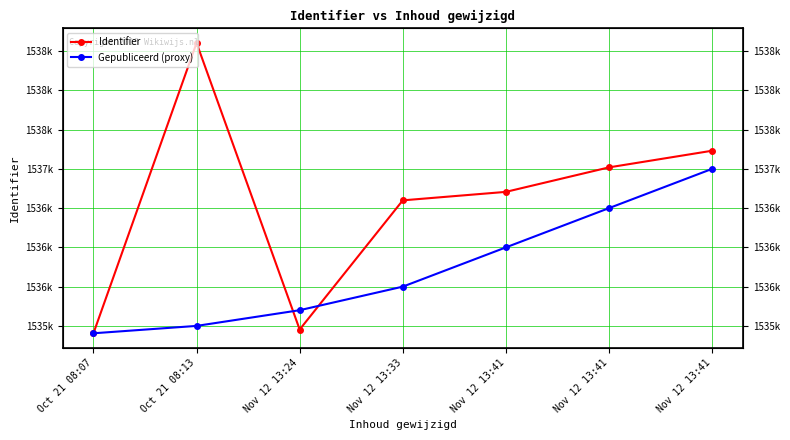

How many lines are shown in the chart?

2